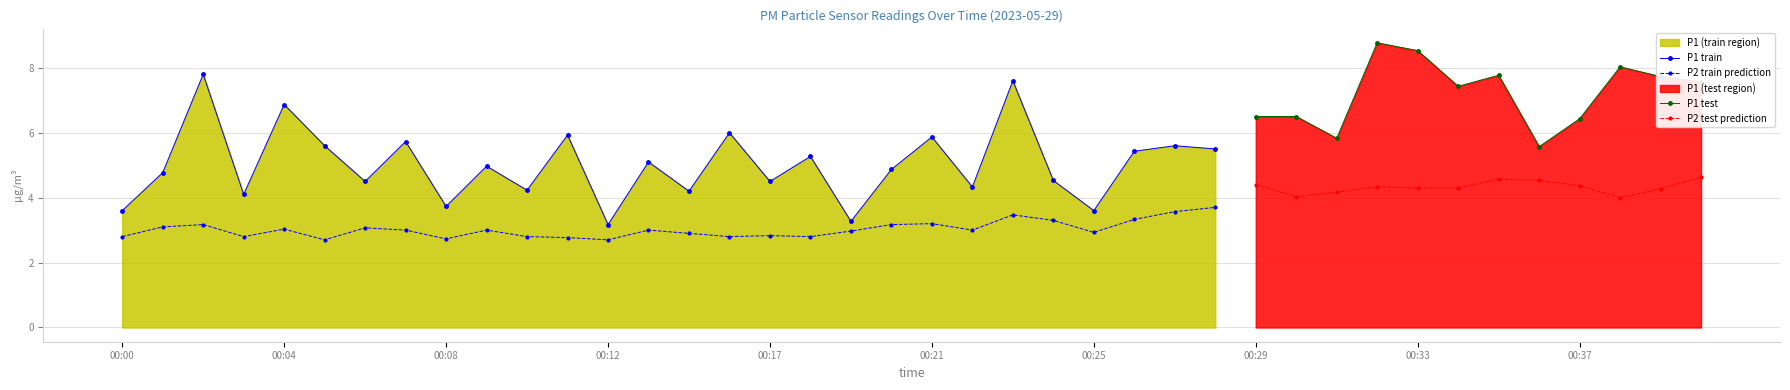

True or false: P1 and P2 intersect in this chart.

False